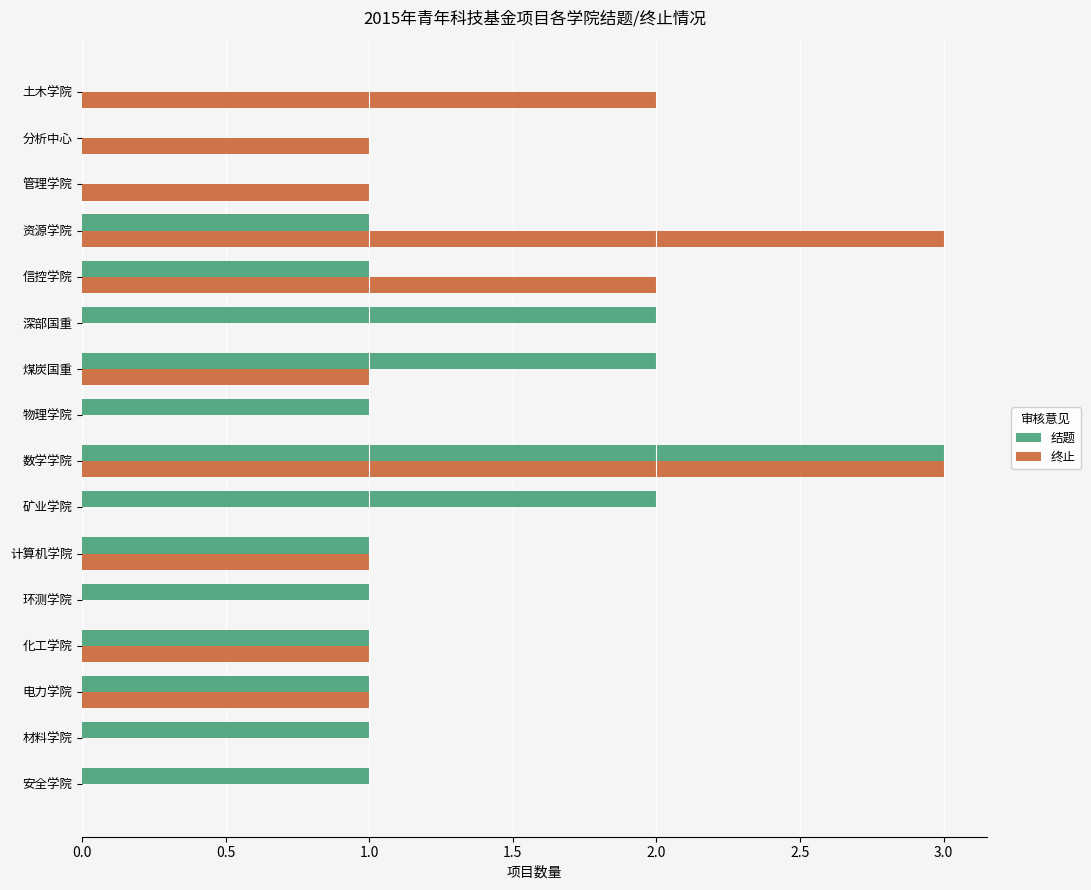

What is the maximum value shown in the chart?

3